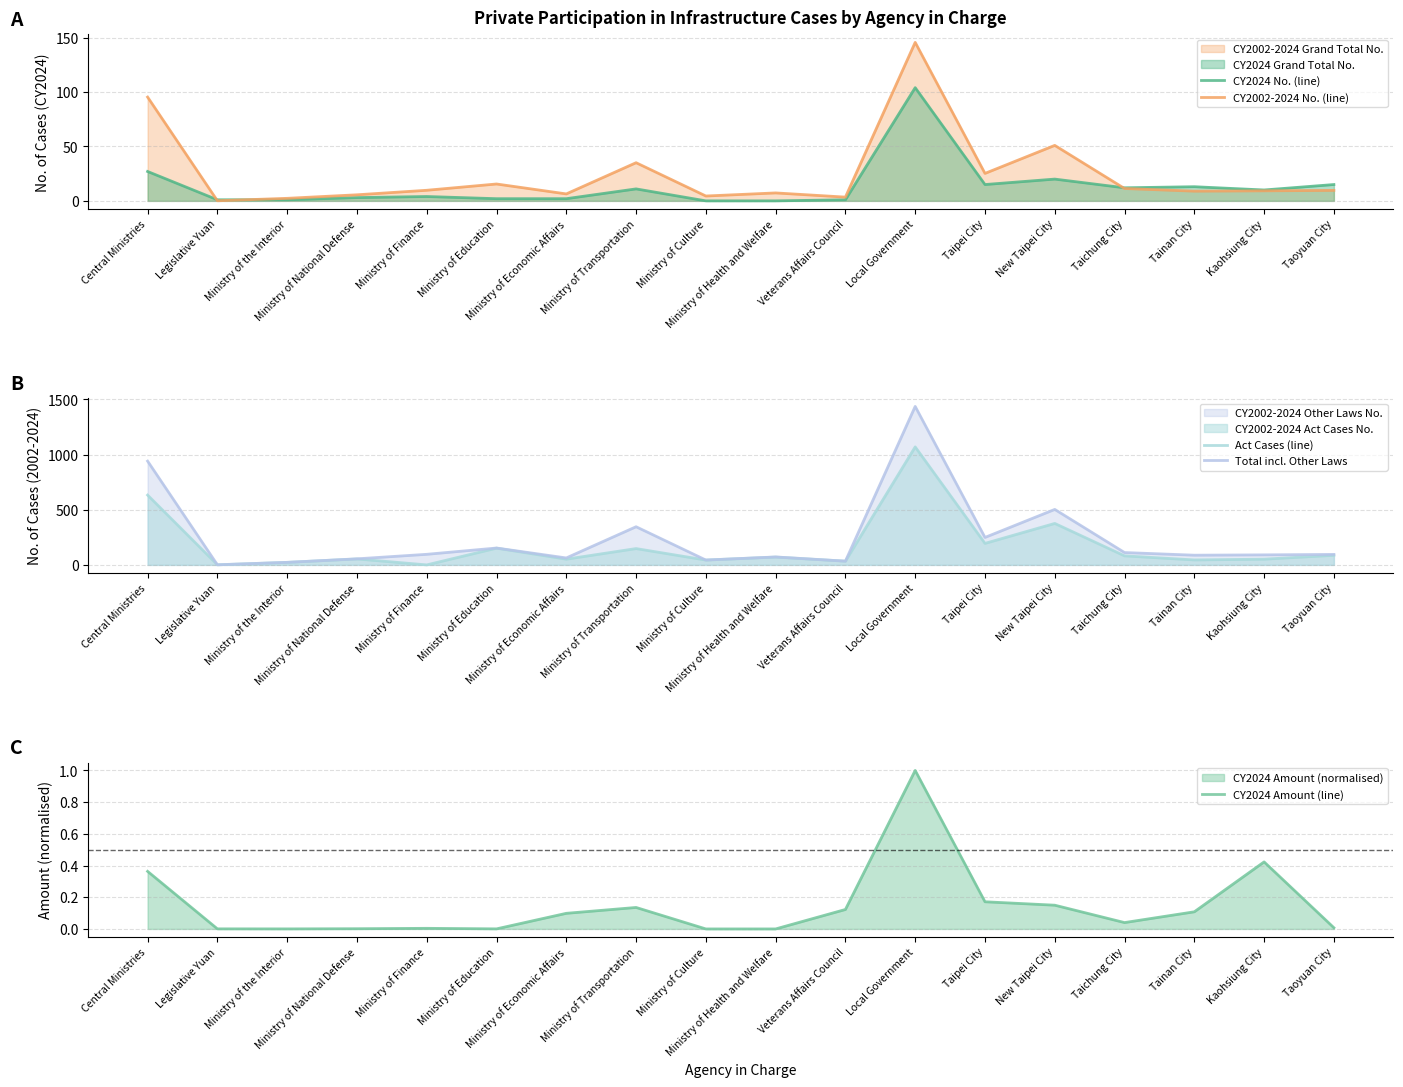

True or false: Total incl. Other Laws and Act Cases (line) intersect in this chart.

False